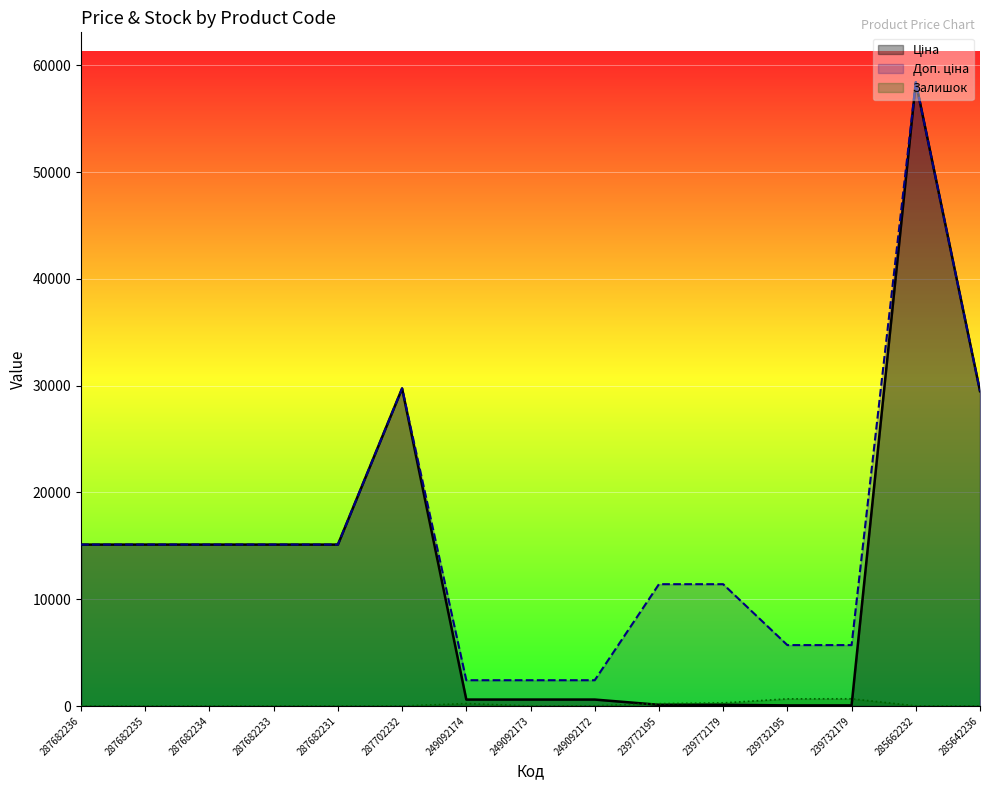

Reading left to right, what are all the values shown in this chart?

Ціна: 287682236=15120.0	287682235=15120.0	287682234=15120.0	287682233=15120.0	287682231=15120.0	287702232=29747.2	249092174=603.7	249092173=603.7	249092172=603.7	239772195=114.1	239772179=114.1	239732195=57.0	239732179=57.0	285662232=58426.5	285642236=29491.5
Доп. ціна: 287682236=15120.0	287682235=15120.0	287682234=15120.0	287682233=15120.0	287682231=15120.0	287702232=29747.2	249092174=2414.8	249092173=2414.8	249092172=2414.8	239772195=11410.0	239772179=11410.0	239732195=5705.0	239732179=5705.0	285662232=58426.5	285642236=29491.5
Залишок: 287682236=0.0	287682235=0.0	287682234=0.0	287682233=0.0	287682231=0.0	287702232=0.0	249092174=233.0	249092173=0.0	249092172=21.0	239772195=218.0	239772179=290.0	239732195=670.0	239732179=676.0	285662232=12.0	285642236=11.0